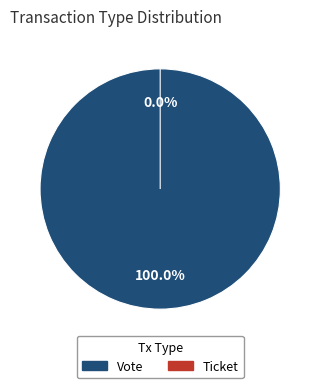

Is the sum of Ticket and Vote greater than half?

Yes